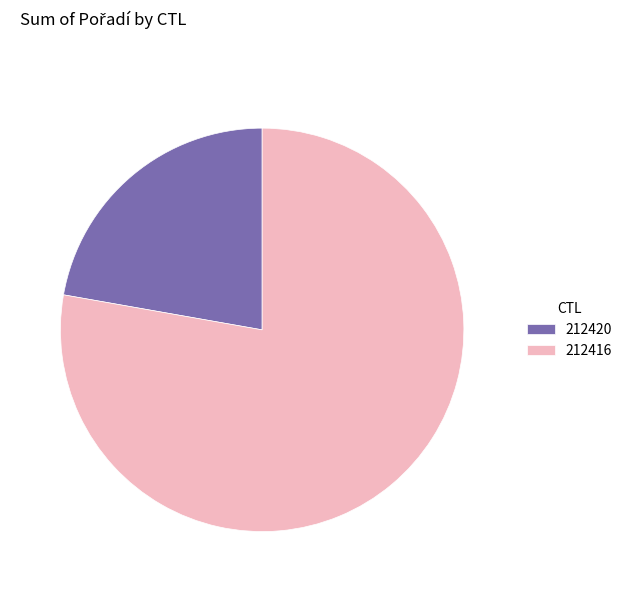

Is it true that 212416 is 78% of the pie?

True